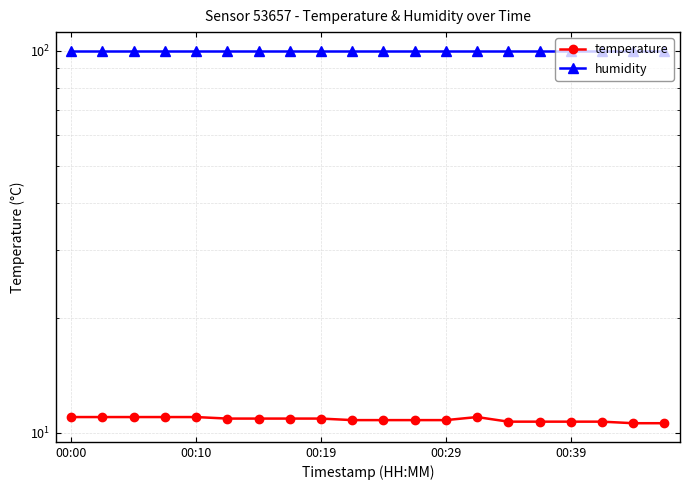

True or false: temperature and humidity intersect in this chart.

False